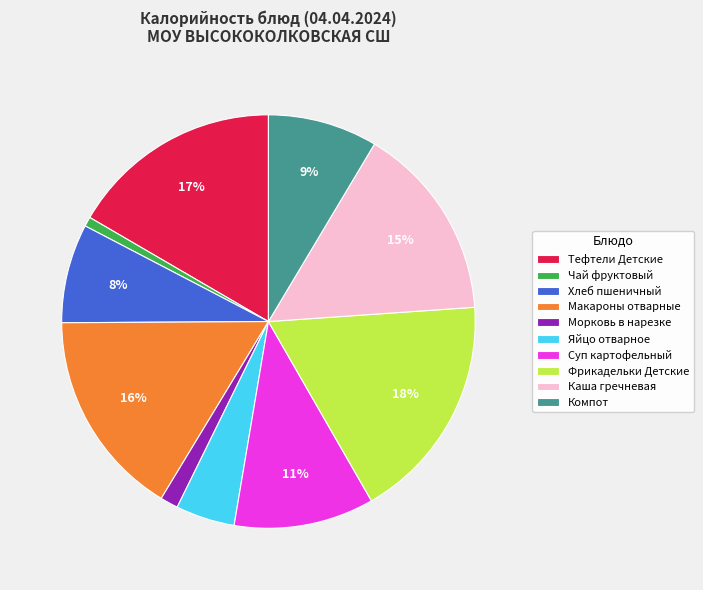

Between Тефтели Детские and Чай фруктовый, which is larger?

Тефтели Детские